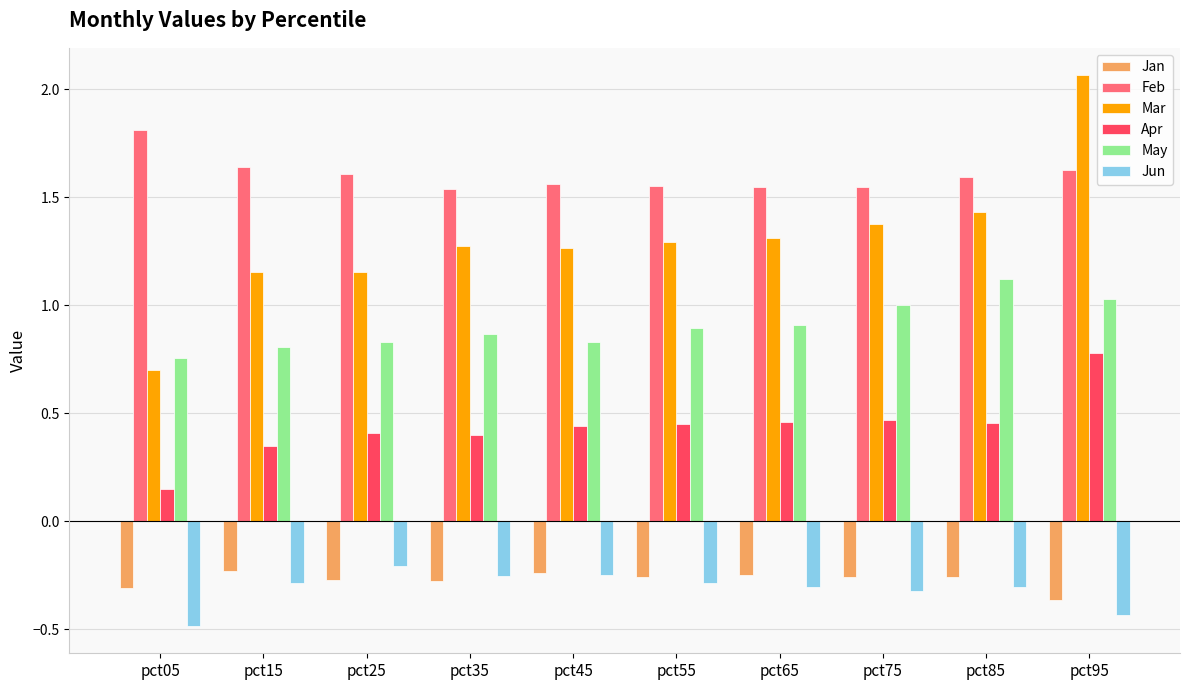

Which series has the widest spread of values?

Mar